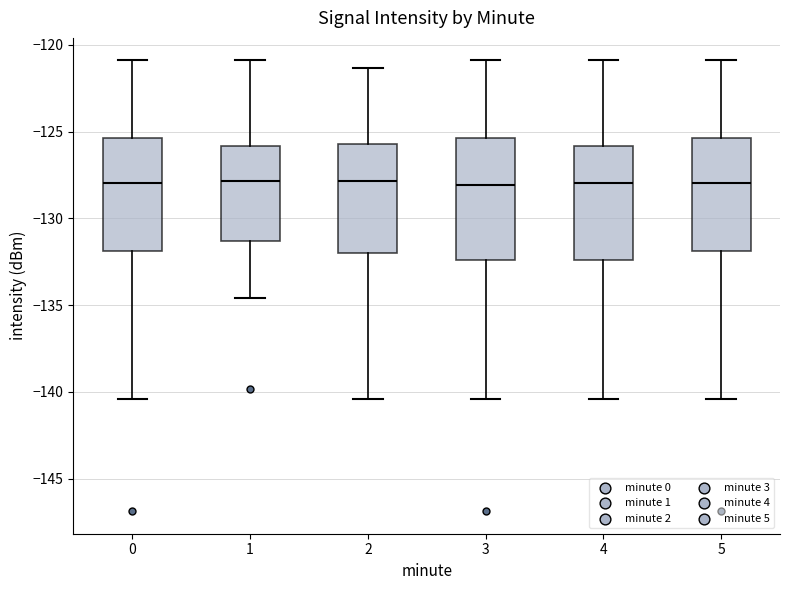

Where is the lower edge of the box at x = 0 on the y-axis? The values are not printed on the chart, so give them approximately, as read against the axis.

-132.0